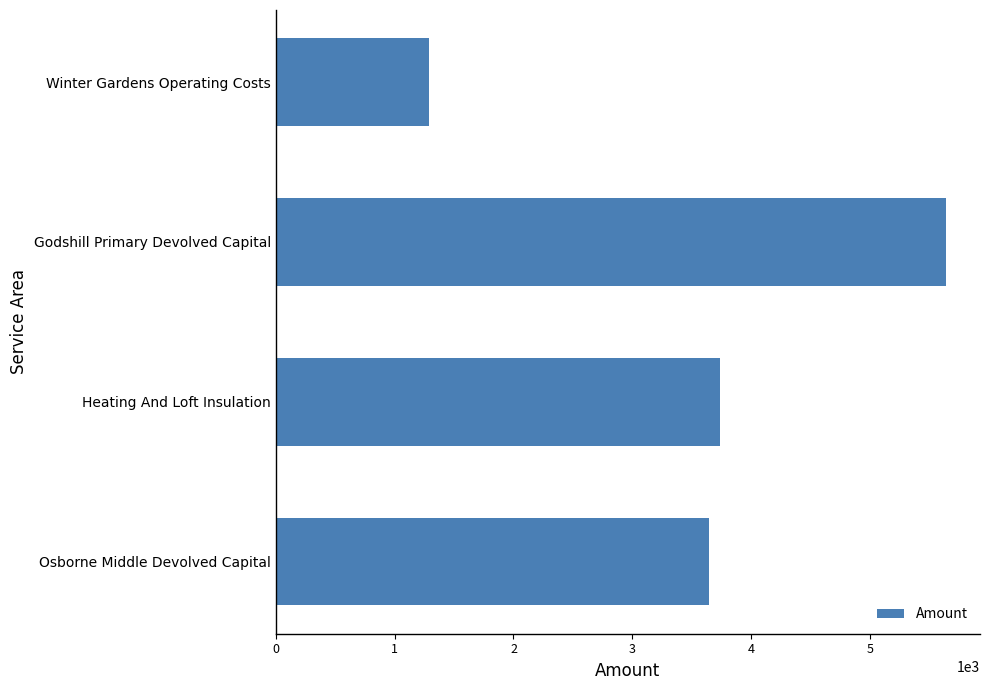

What is the maximum value shown in the chart?

5641.0